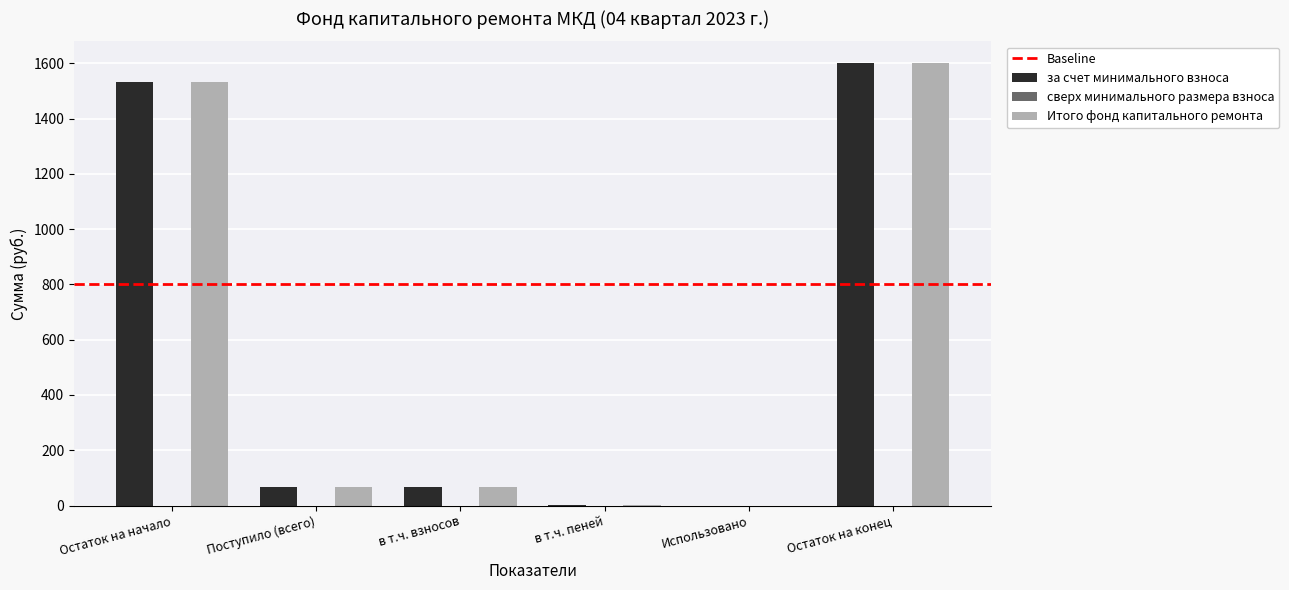

What value does the за счет минимального взноса series have at Остаток на начало?

1532.1